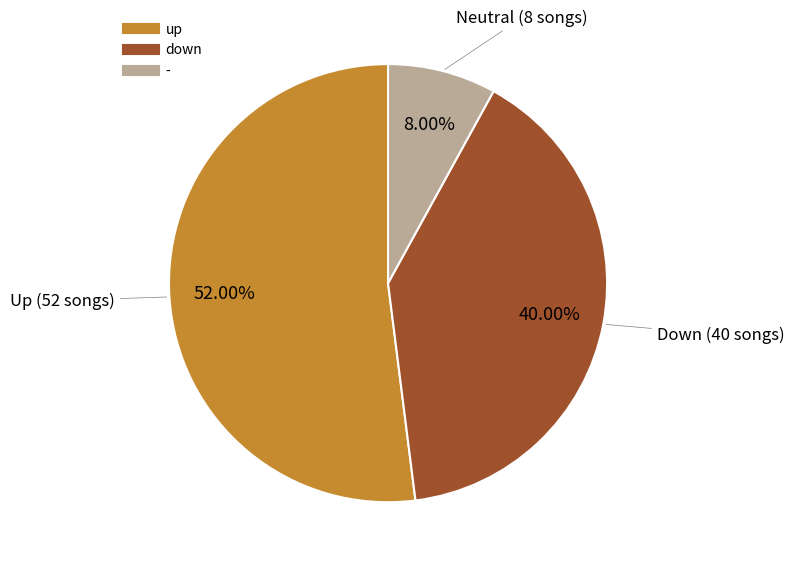

What percentage do down and up together represent?

92.0%